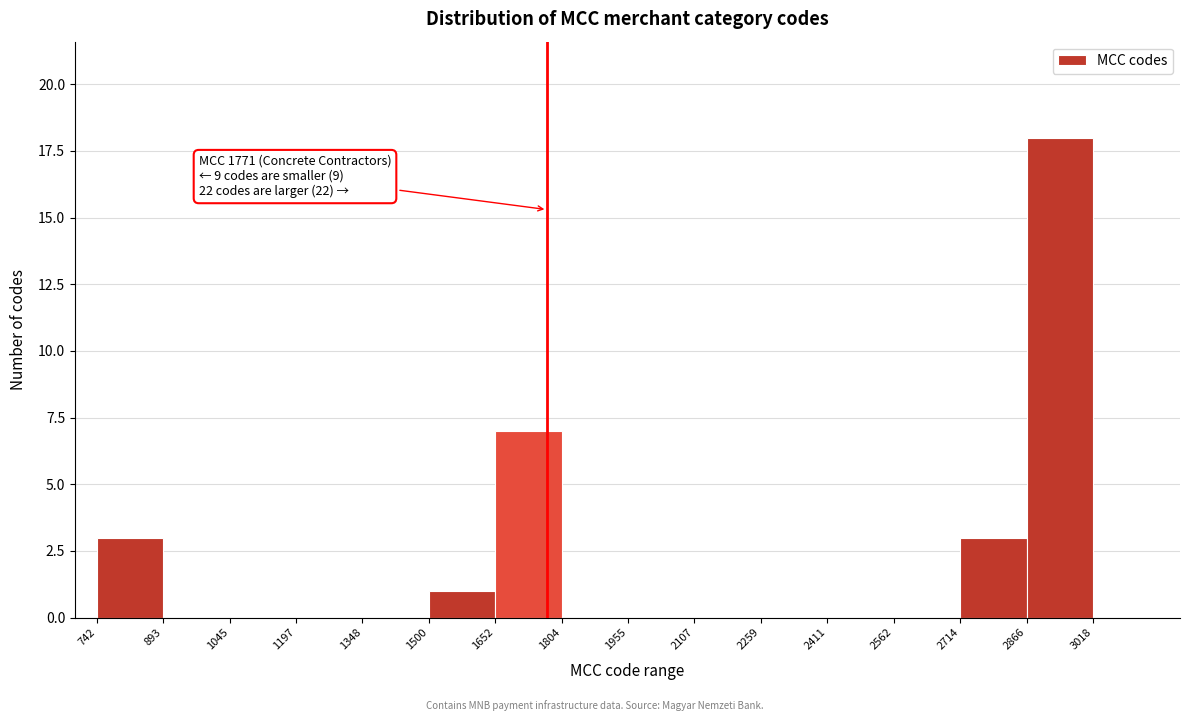

Over which range of the x-axis is the bar tallest?

2866 to 3018